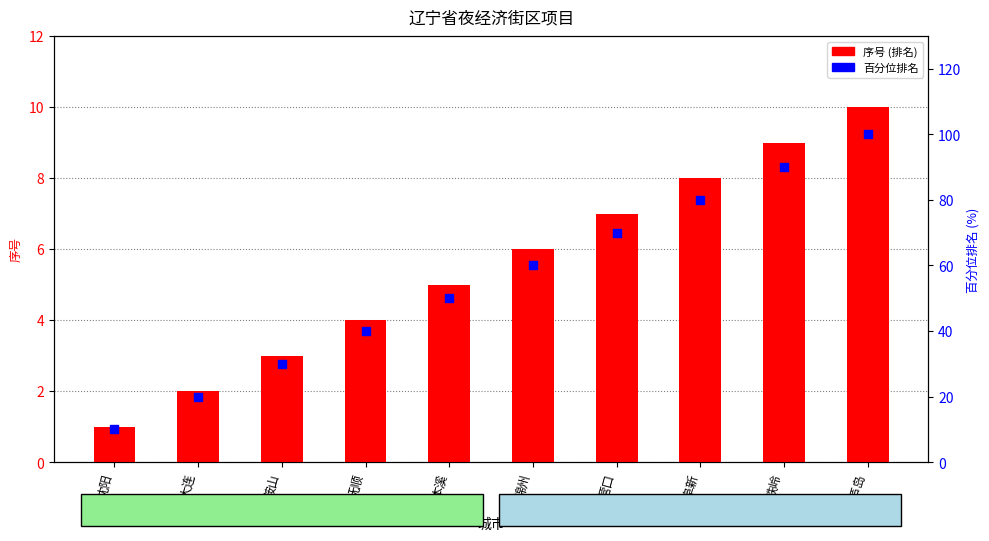

At how many categories does at least one series exceed 19?

9